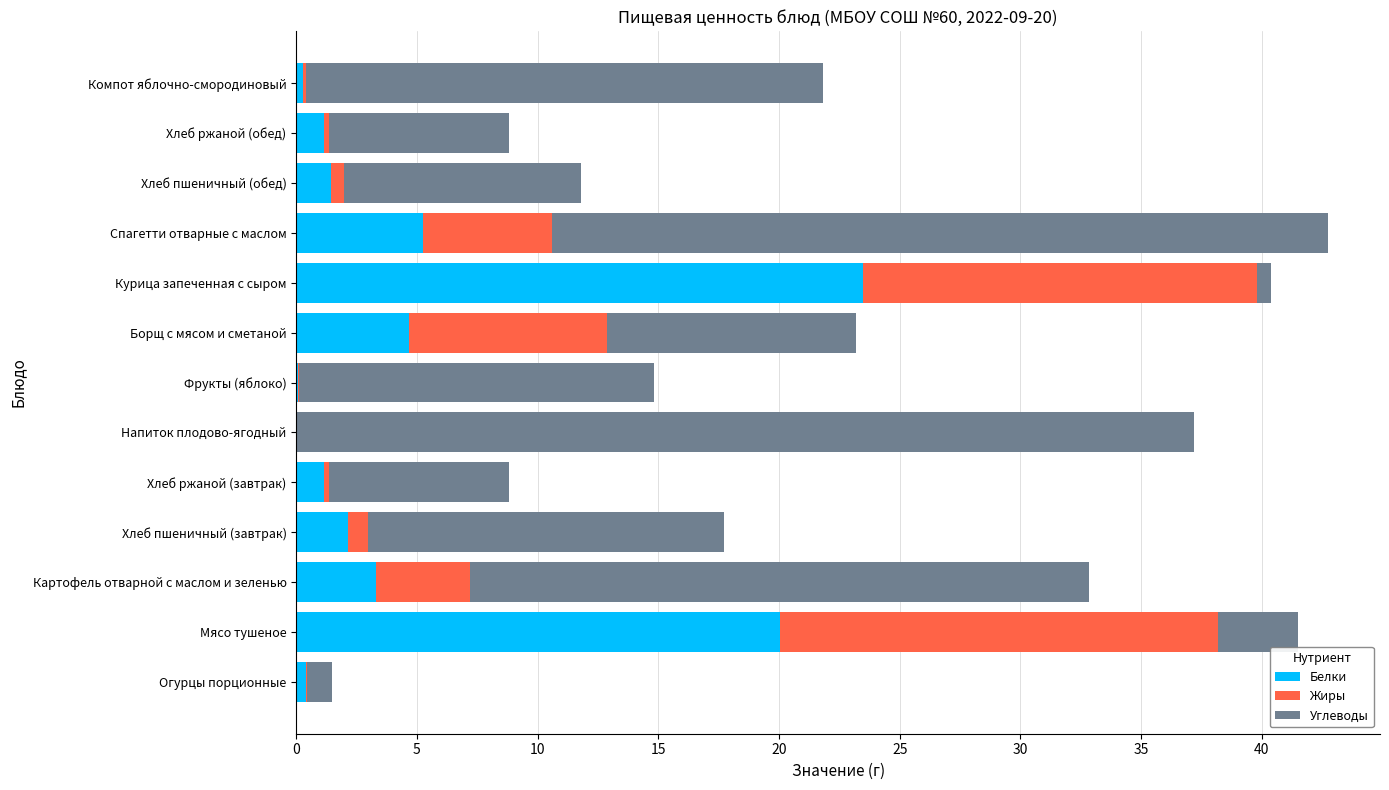

What is the total value across all series at Спагетти отварные с маслом?

42.8